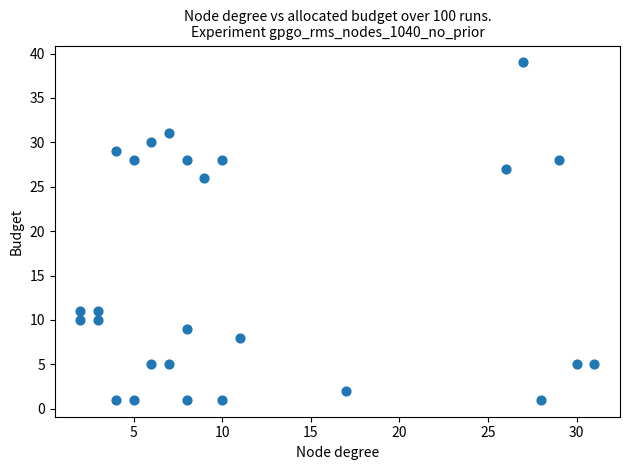

What is the range of Y values (max minus min)?

38